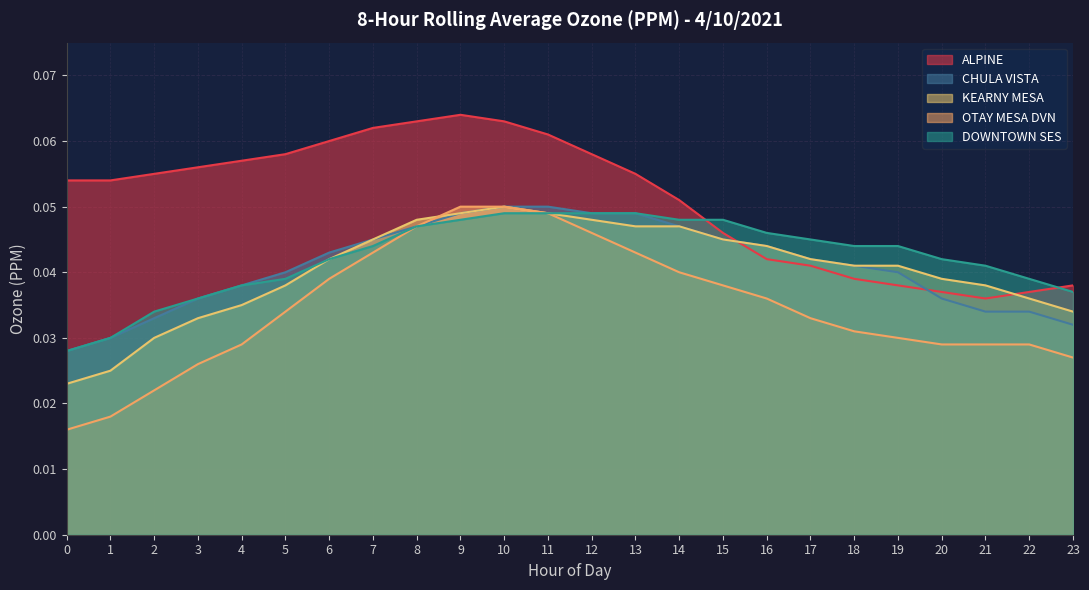

True or false: ALPINE and OTAY MESA DVN intersect in this chart.

False